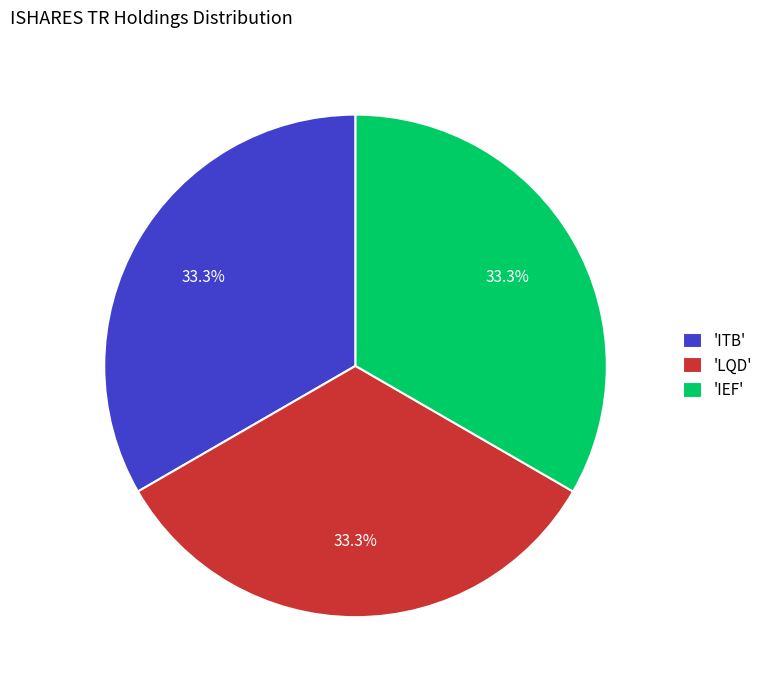

Does 'IEF' account for over 50% of the chart?

No